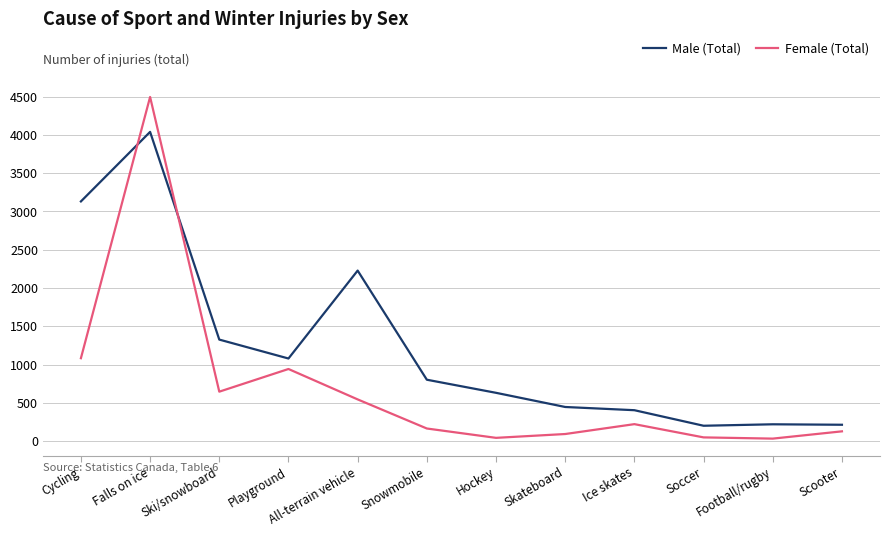

Where do Male (Total) and Female (Total) first cross each other?

Cycling and Falls on ice